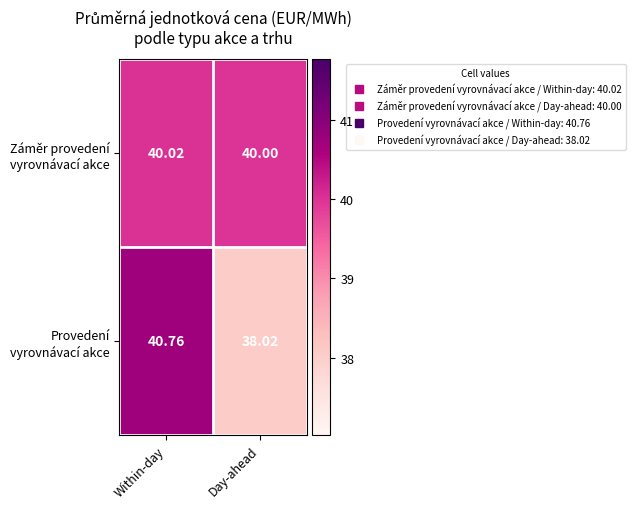

At which category is the sum across all series the highest?

Within-day